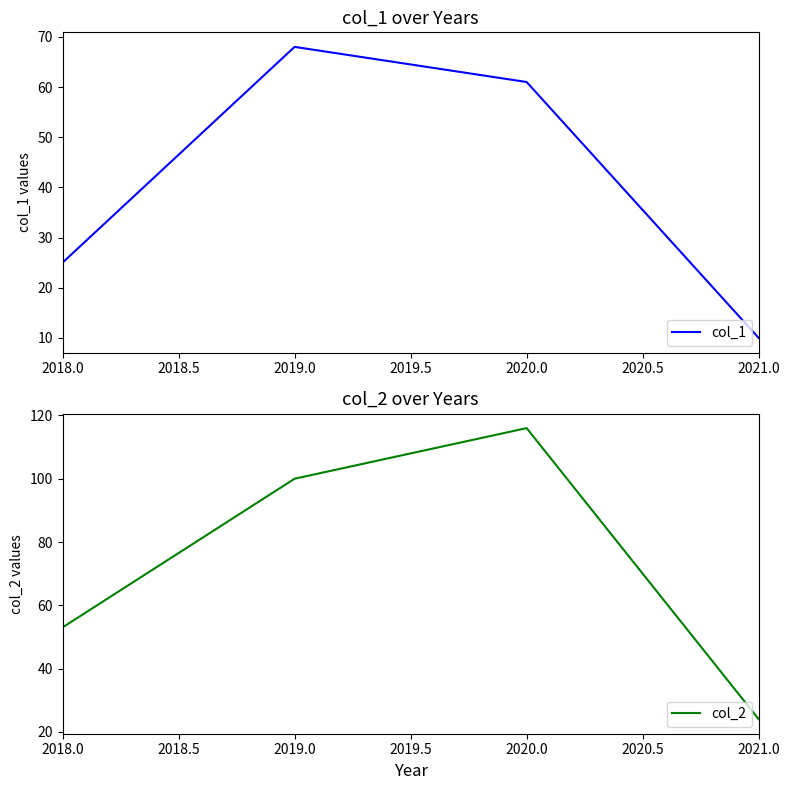

True or false: col_1 has a value of 6 at 2021.0.

False